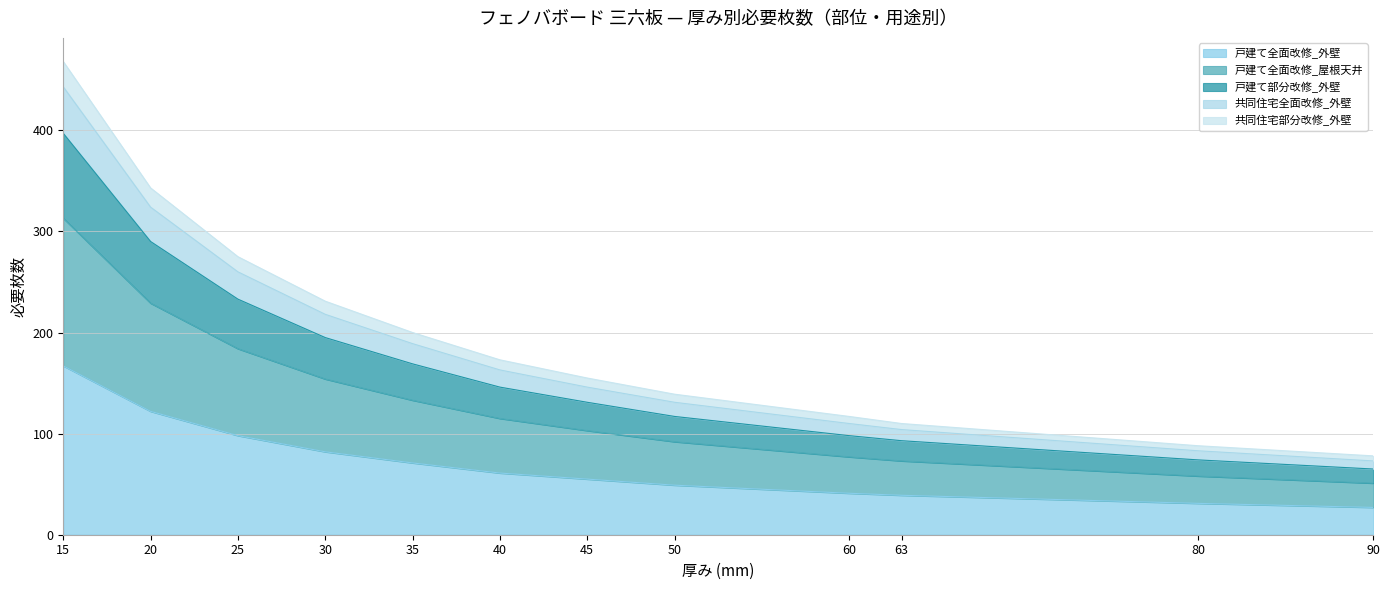

The 戸建て全面改修_外壁 series shows 52 at 80. True or false?

False